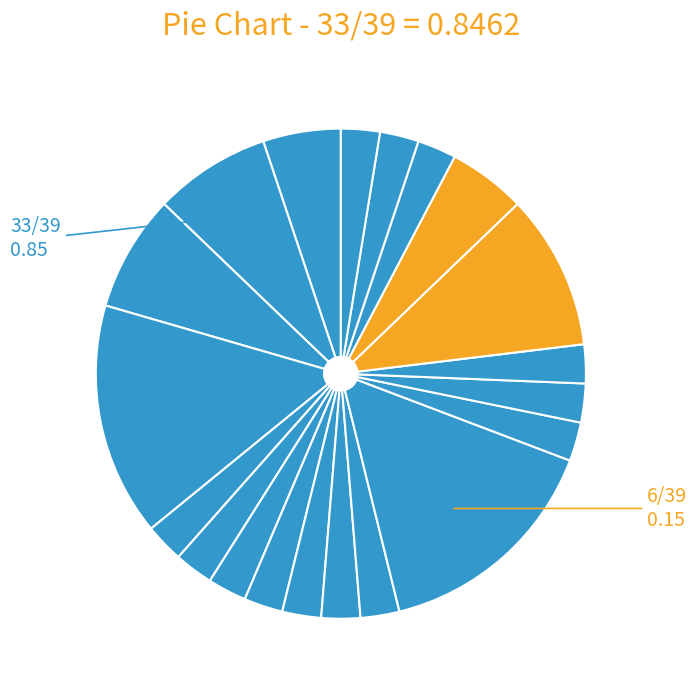

How many segments does this pie chart have?

20